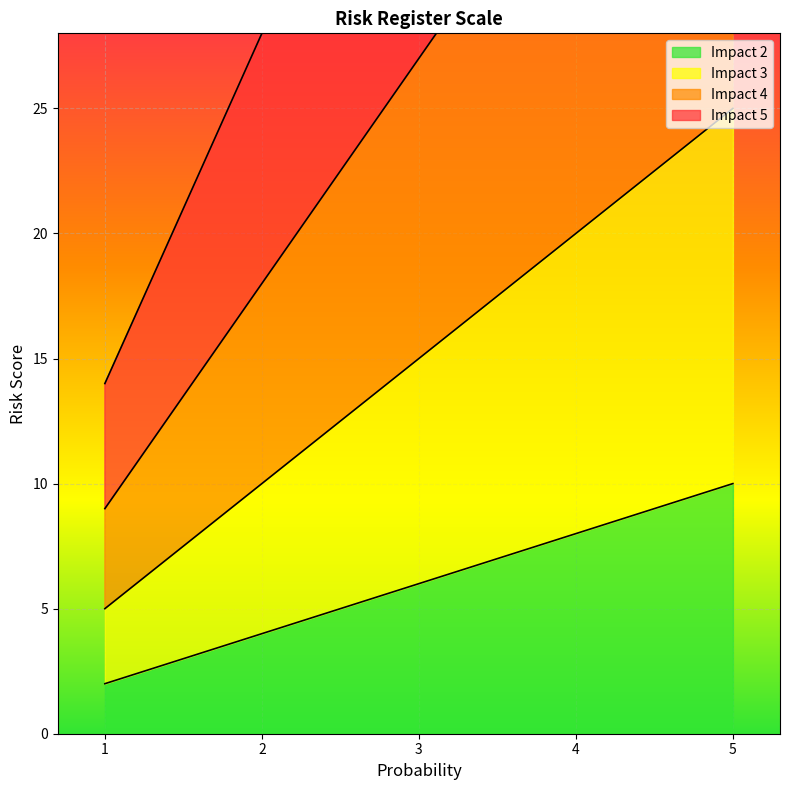

True or false: Impact 5 has a value of 42 at 3.

True